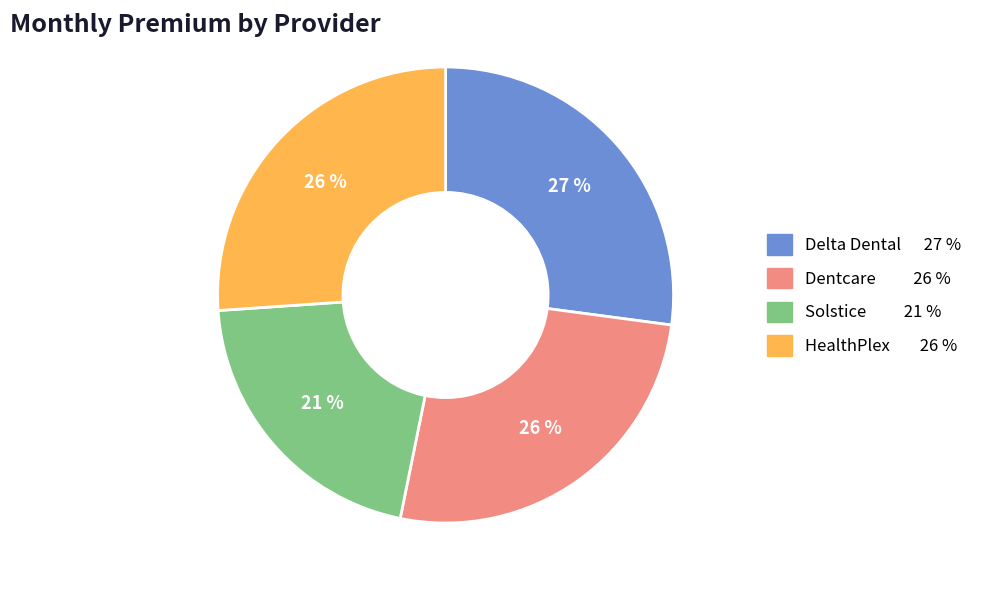

Does any single category account for the majority?

No